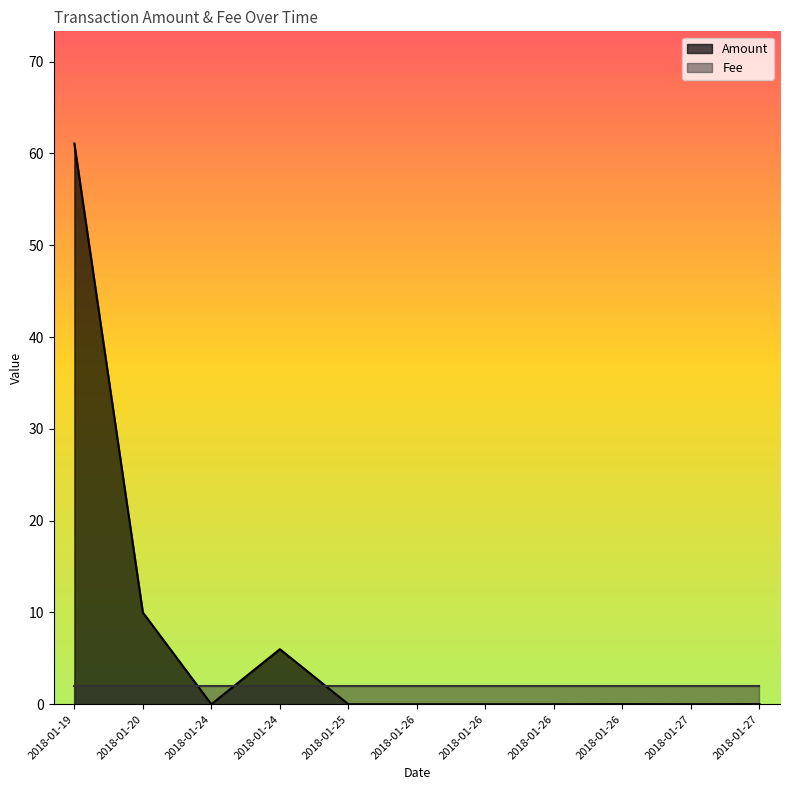

Does the chart display data point markers on the line(s)?

No